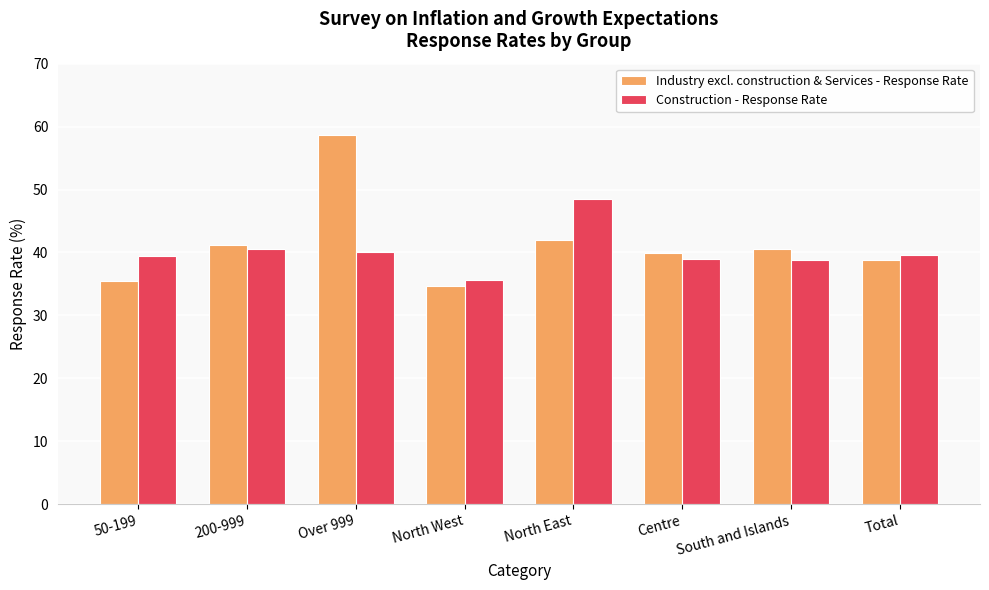

At which category is the sum across all series the highest?

Over 999